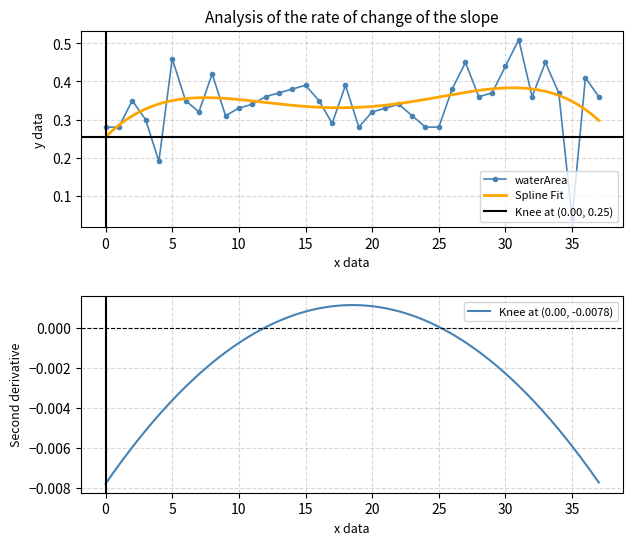

The waterArea series shows 0.3 at 6. True or false?

True